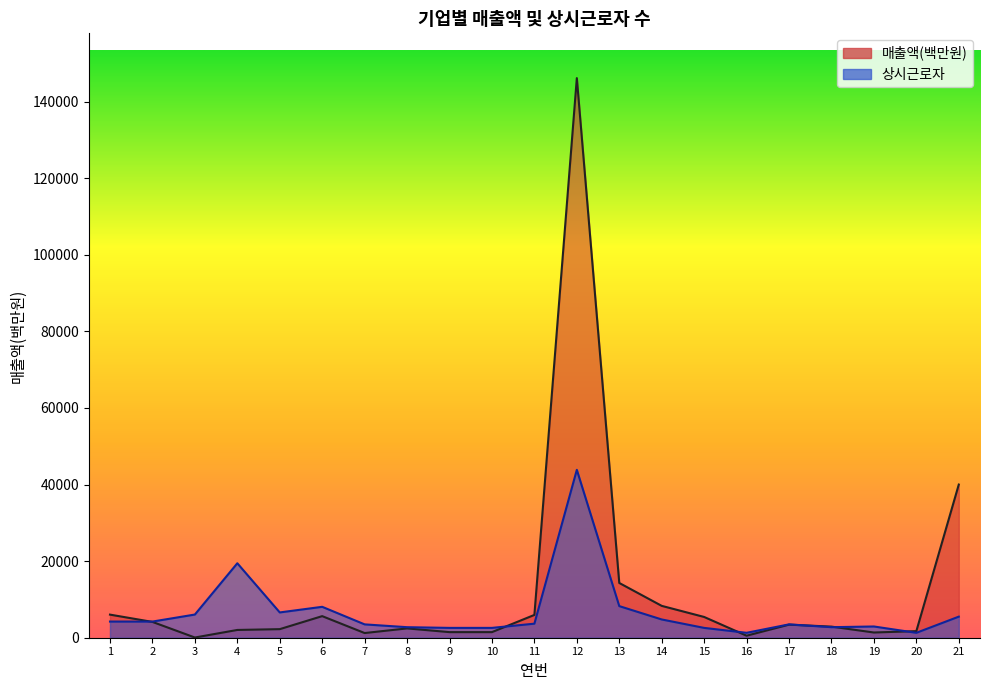

Rank the series by their maximum value, from highest to lowest.

매출액(백만원), 상시근로자